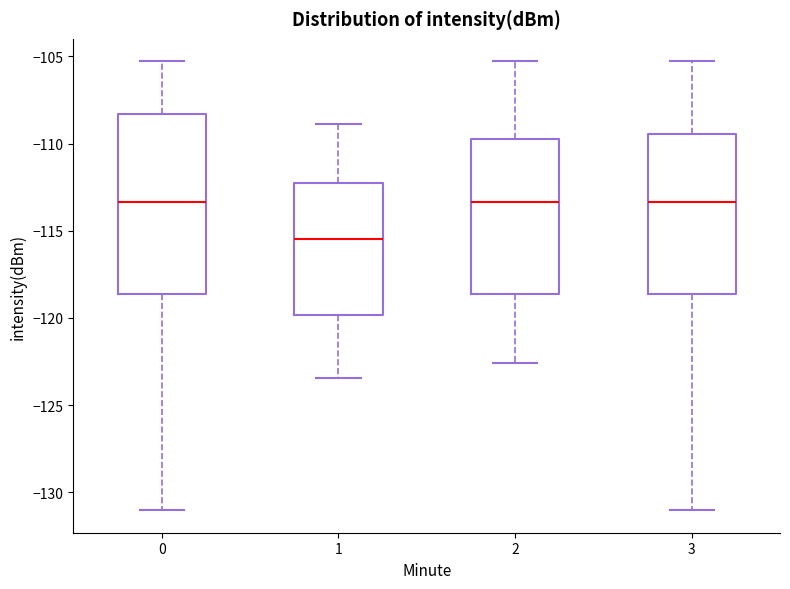

Comparing the boxes themselves (not the whiskers), which one is the tallest?

0